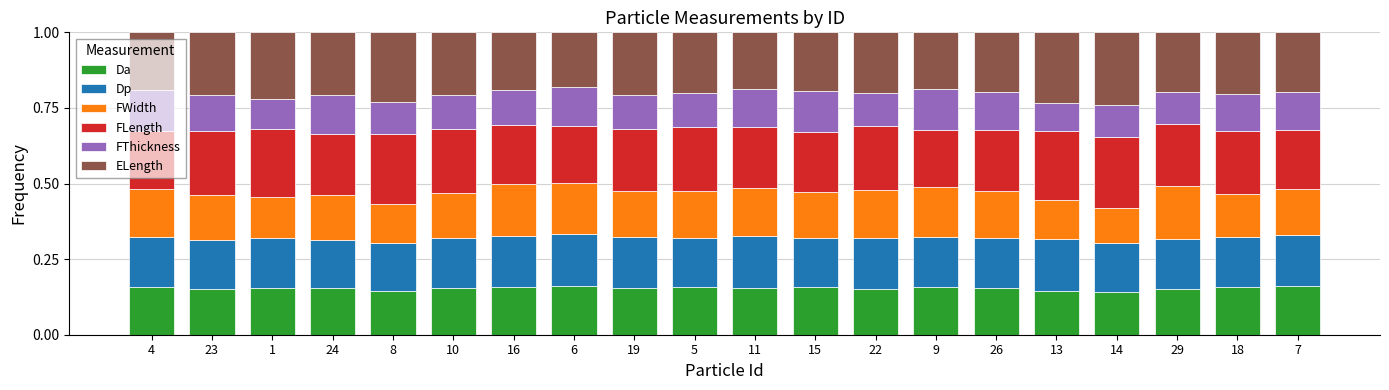

The value of Da at 7 is 0.1. True or false?

False